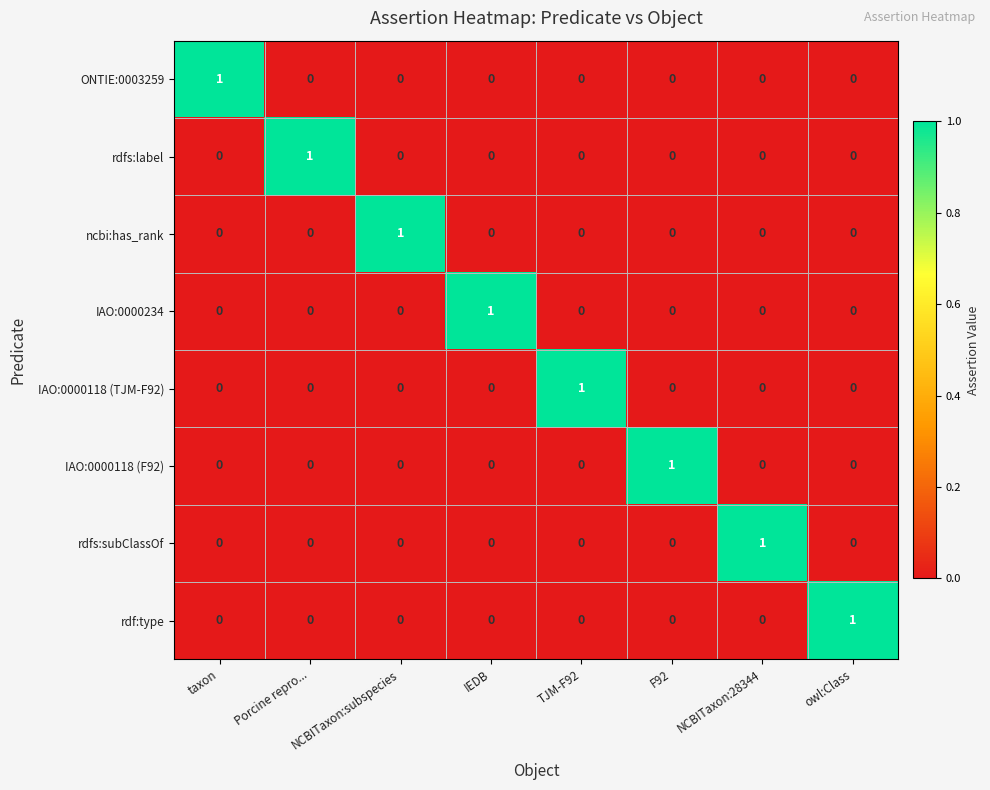

At how many categories does at least one series exceed 0?

8